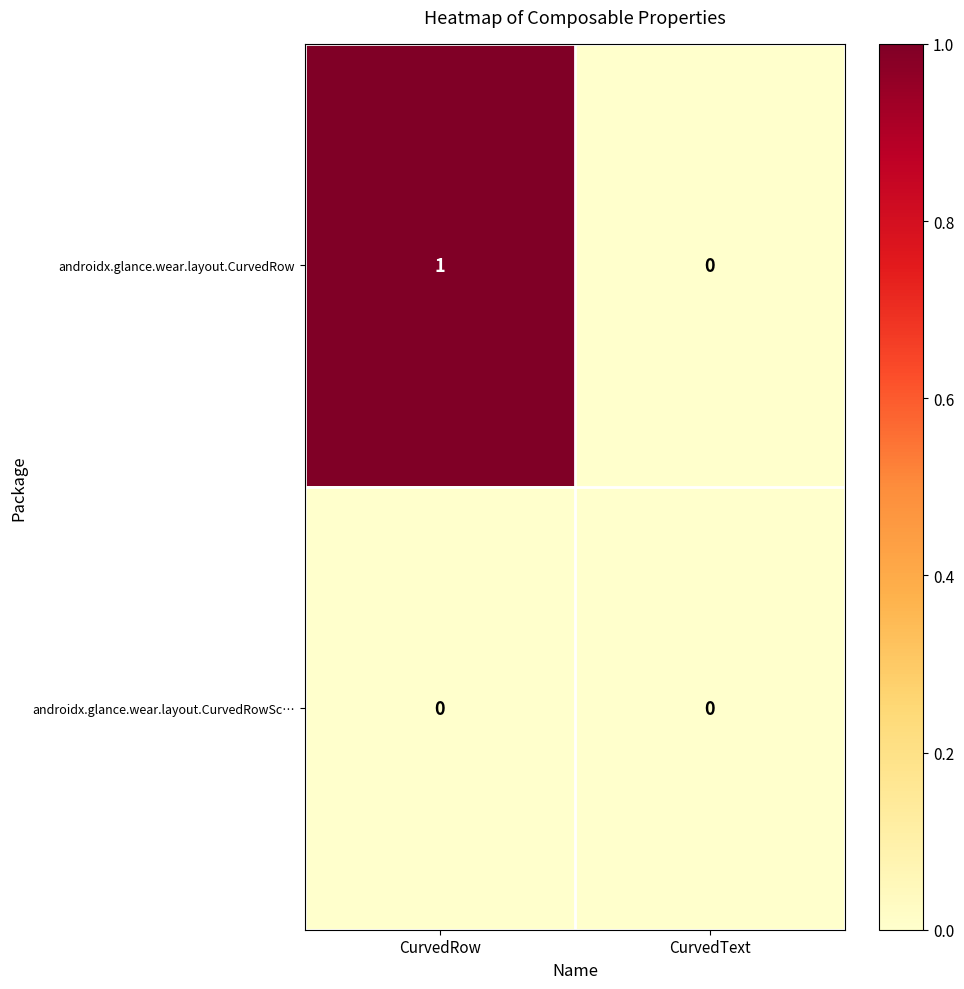

Which category has the highest value in the androidx.glance.wear.layout.CurvedRow series?

CurvedRow